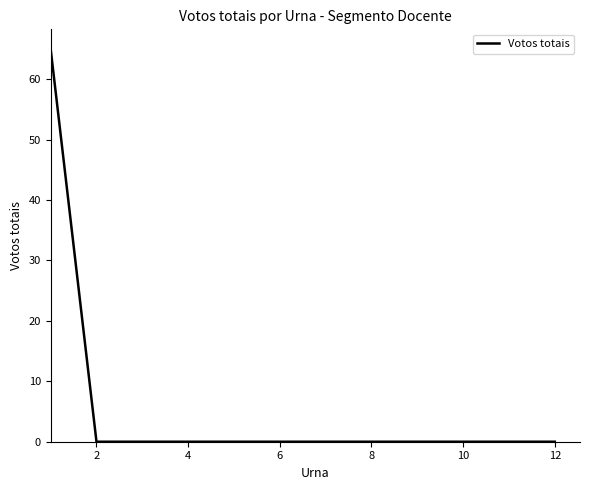

What is the difference between the maximum and minimum values?

65